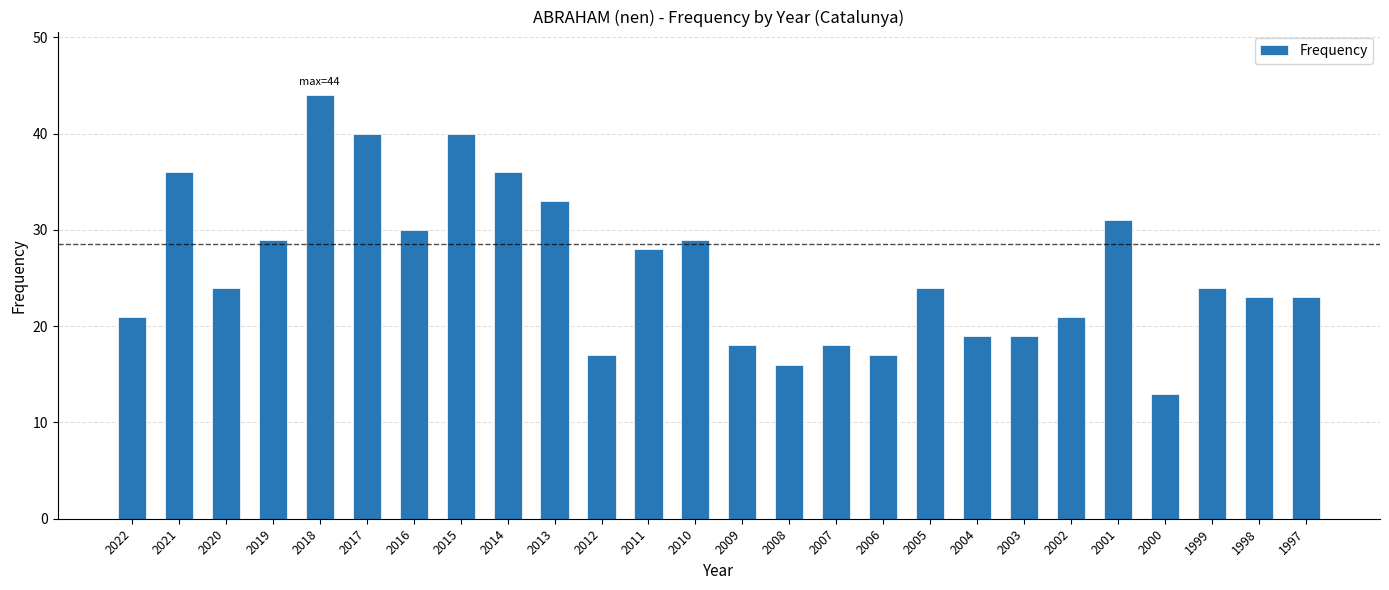

Which label corresponds to the smallest value in the chart?

2000